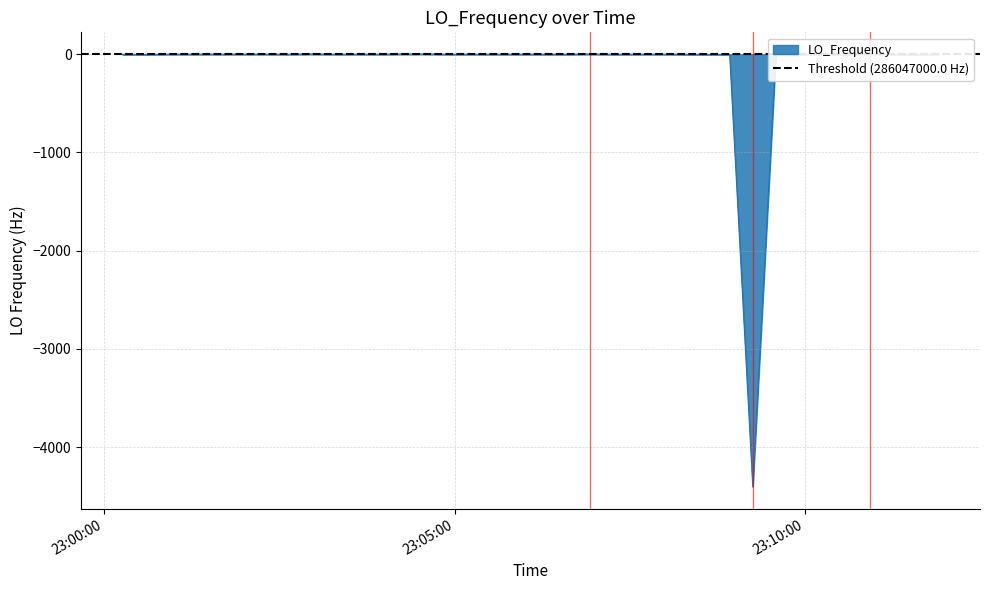

What is the difference between the maximum and second lowest values?

4.6